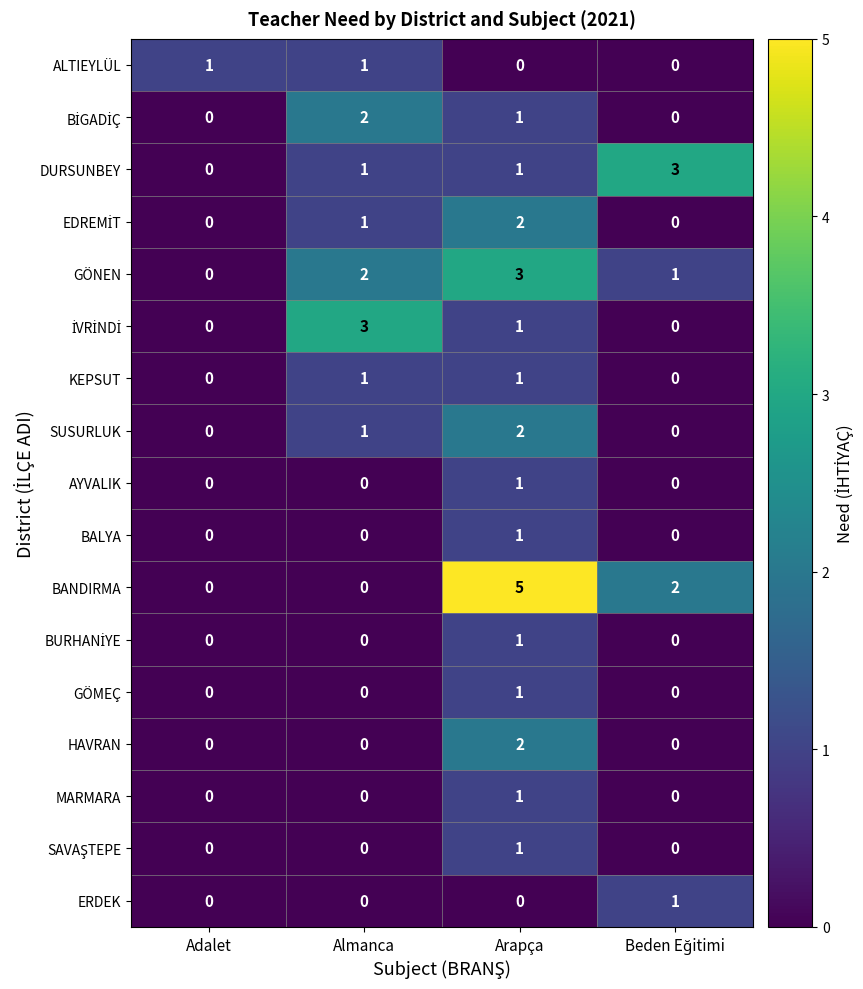

Count the MARMARA values in the range 0 to 1.

4